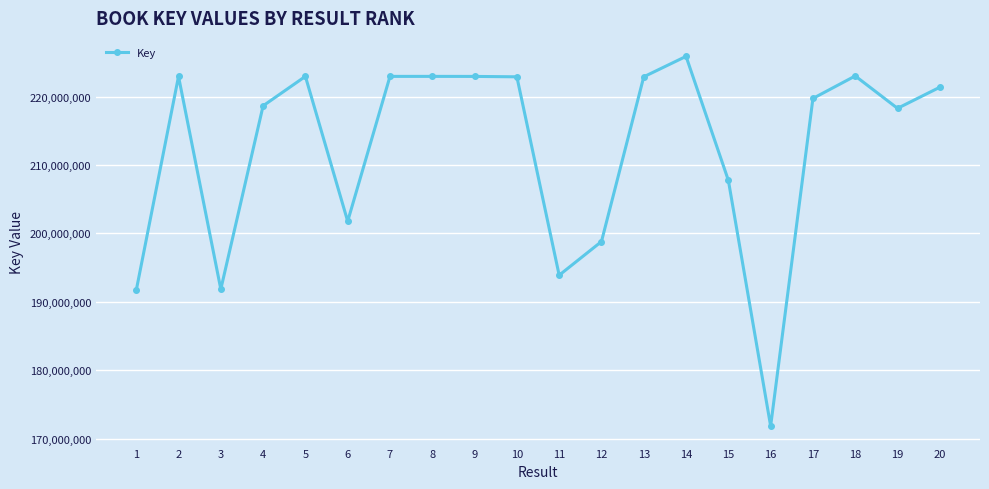

What is the value of the 15th point from the left?

207772794